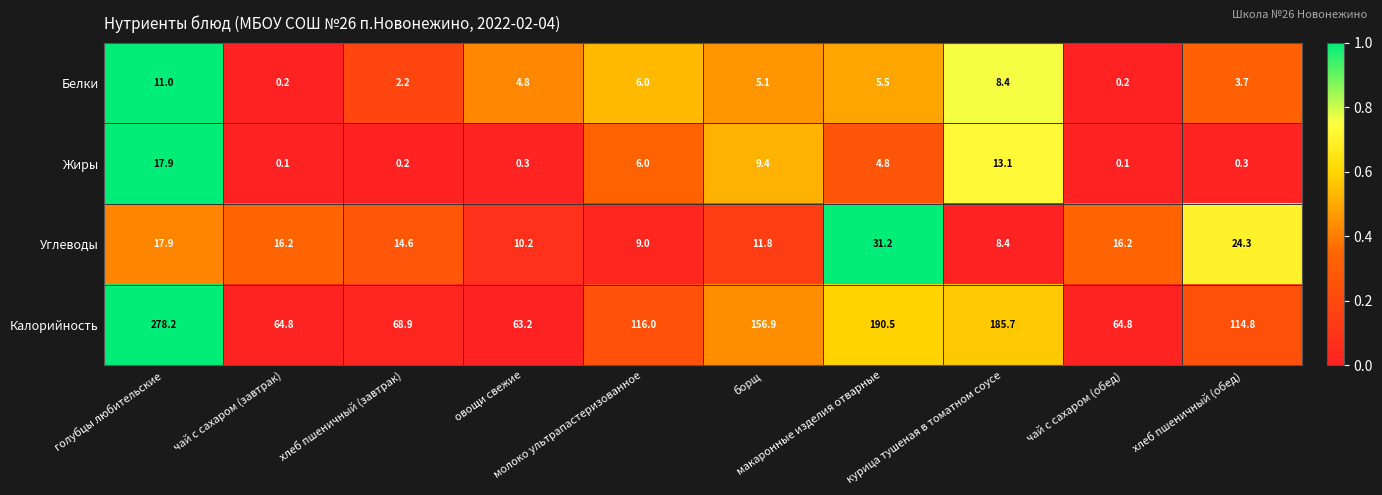

List the series in order of their peak value, highest first.

Калорийность, Углеводы, Жиры, Белки